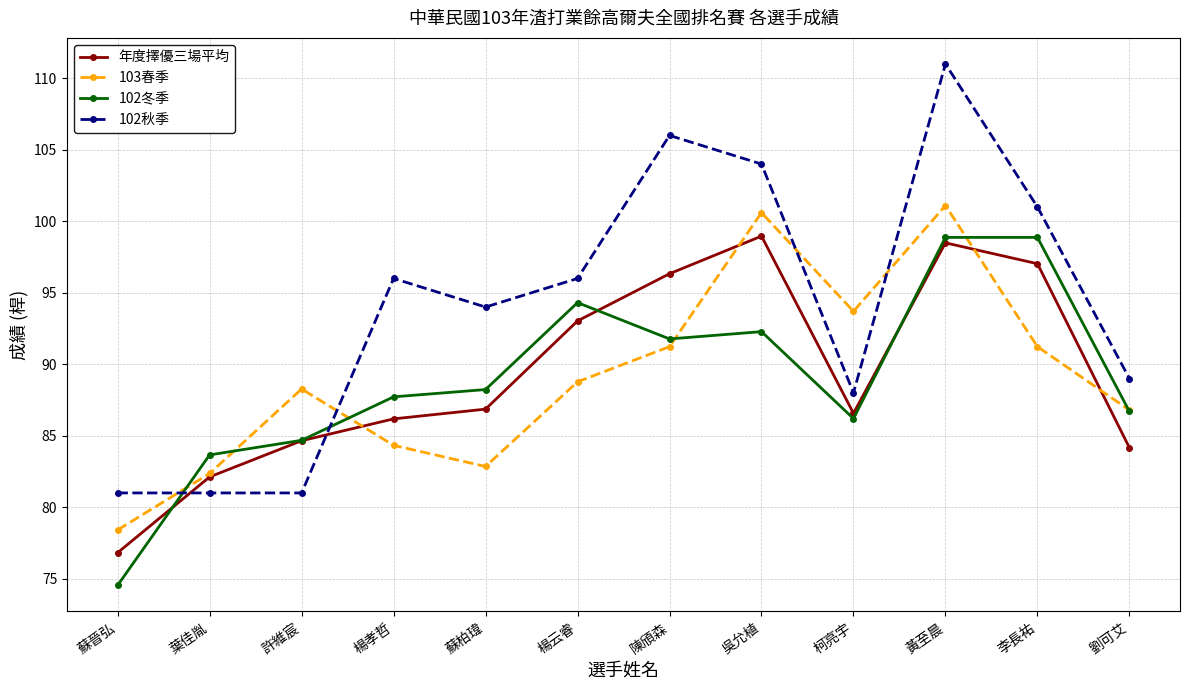

Which series has the largest range (max minus min)?

102秋季